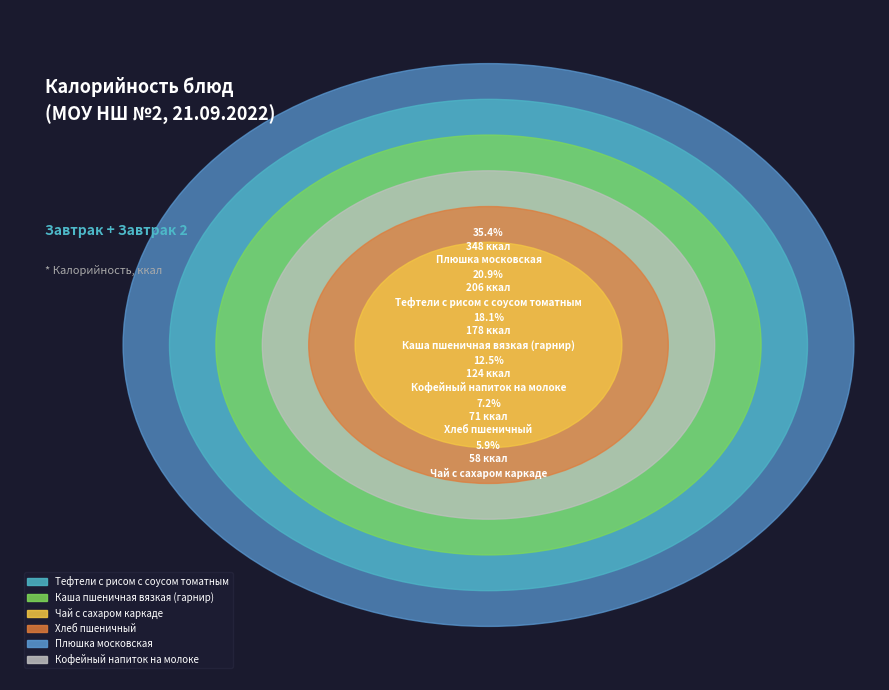

Which slice is the largest?

Плюшка
московская